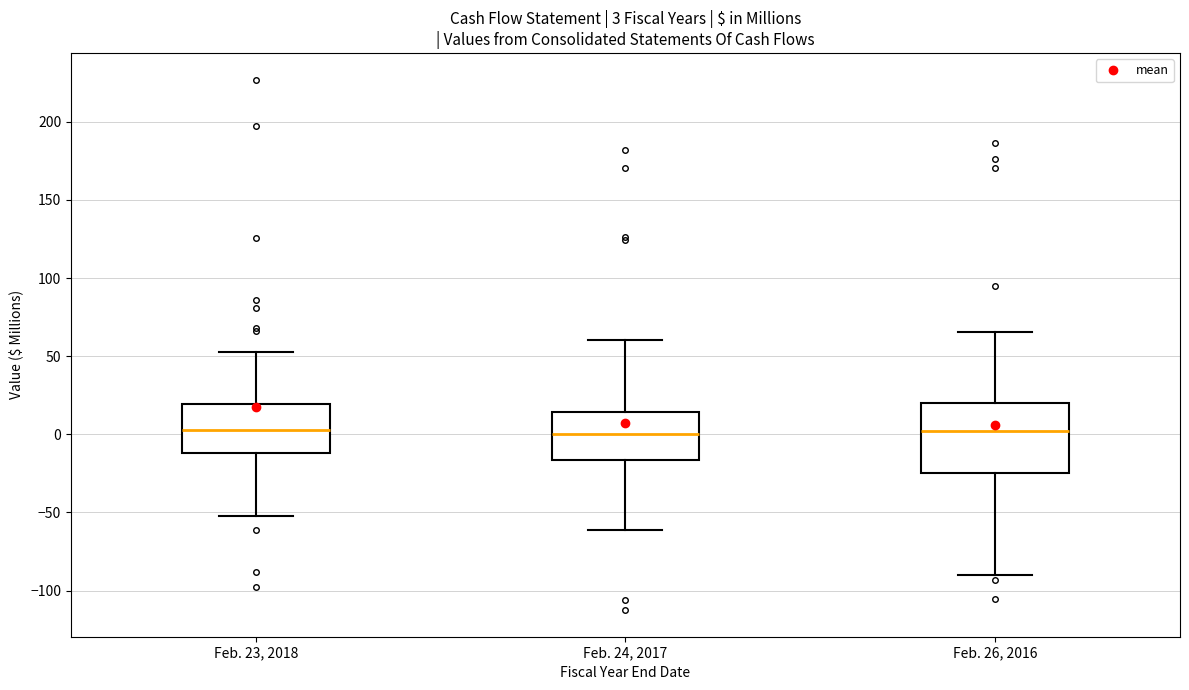

Comparing the boxes themselves (not the whiskers), which one is the tallest?

Feb. 26, 2016